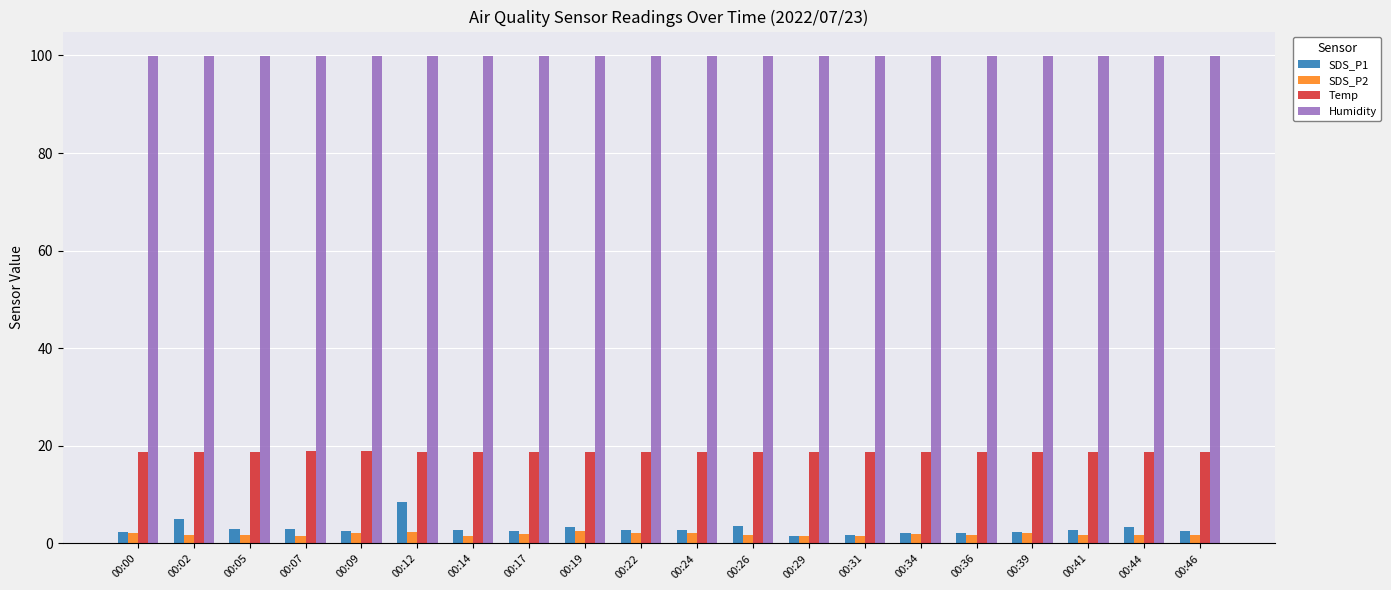

What is the spread (max minus min) of values at 00:46?

98.1